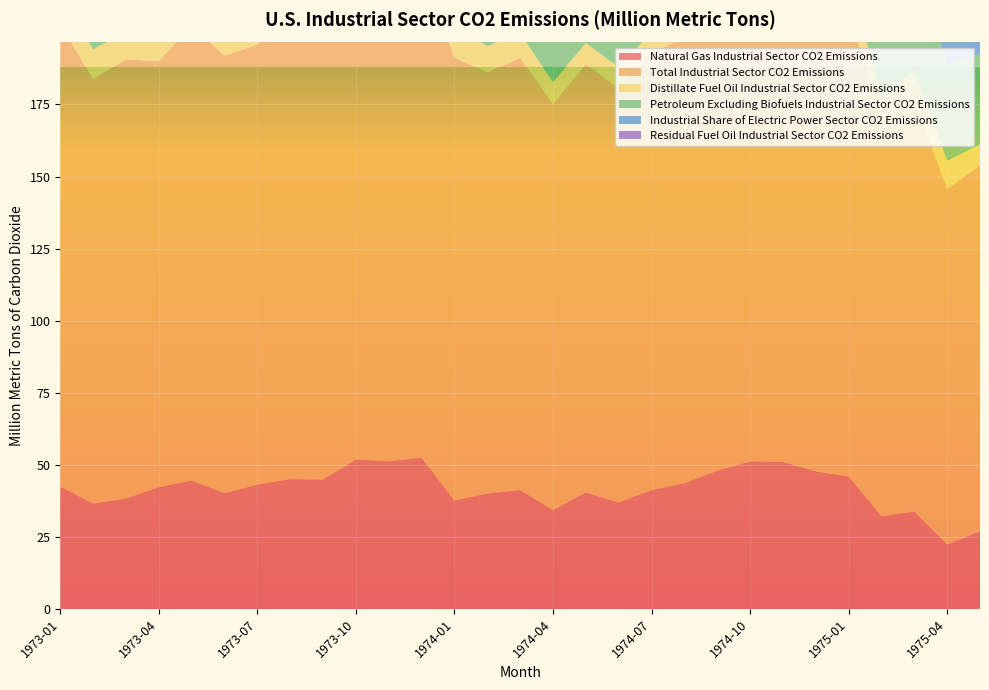

Reading left to right, what are all the values shown in this chart?

Natural Gas Industrial Sector CO2 Emissions: 1973-01=42.4	1973-02=36.5	1973-03=38.3	1973-04=42.2	1973-05=44.6	1973-06=40.2	1973-07=43.1	1973-08=45.0	1973-09=44.9	1973-10=51.8	1973-11=51.2	1973-12=52.5	1974-01=37.6	1974-02=40.0	1974-03=41.2	1974-04=34.3	1974-05=40.4	1974-06=36.9	1974-07=41.2	1974-08=43.6	1974-09=47.9	1974-10=51.2	1974-11=51.0	1974-12=47.7	1975-01=45.9	1975-02=32.1	1975-03=33.7	1975-04=22.4	1975-05=26.9
Total Industrial Sector CO2 Emissions: 1973-01=160.7	1973-02=147.2	1973-03=152.4	1973-04=147.8	1973-05=157.9	1973-06=151.7	1973-07=152.7	1973-08=159.8	1973-09=152.5	1973-10=166.6	1973-11=170.9	1973-12=170.5	1974-01=153.7	1974-02=146.0	1974-03=150.0	1974-04=140.8	1974-05=148.5	1974-06=143.7	1974-07=151.7	1974-08=154.7	1974-09=151.5	1974-10=164.7	1974-11=160.5	1974-12=155.0	1975-01=162.6	1975-02=135.4	1975-03=143.0	1975-04=123.3	1975-05=127.0
Distillate Fuel Oil Industrial Sector CO2 Emissions: 1973-01=9.6	1973-02=10.4	1973-03=9.5	1973-04=6.8	1973-05=9.0	1973-06=7.5	1973-07=7.9	1973-08=8.4	1973-09=9.0	1973-10=8.8	1973-11=10.7	1973-12=9.9	1974-01=10.4	1974-02=9.2	1974-03=8.4	1974-04=7.8	1974-05=7.4	1974-06=7.3	1974-07=7.1	1974-08=7.5	1974-09=6.1	1974-10=8.3	1974-11=8.8	1974-12=10.1	1975-01=12.2	1975-02=9.8	1975-03=10.5	1975-04=9.8	1975-05=7.2
Petroleum Excluding Biofuels Industrial Sector CO2 Emissions: 1973-01=42.3	1973-02=41.0	1973-03=42.4	1973-04=34.8	1973-05=39.6	1973-06=36.8	1973-07=35.0	1973-08=39.1	1973-09=37.7	1973-10=38.3	1973-11=43.8	1973-12=39.9	1974-01=41.9	1974-02=37.0	1974-03=36.8	1974-04=36.0	1974-05=33.8	1974-06=35.5	1974-07=35.9	1974-08=37.0	1974-09=34.3	1974-10=37.7	1974-11=38.5	1974-12=38.5	1975-01=43.8	1975-02=34.7	1975-03=38.1	1975-04=33.5	1975-05=31.6
Industrial Share of Electric Power Sector CO2 Emissions: 1973-01=42.6	1973-02=38.8	1973-03=40.4	1973-04=39.7	1973-05=42.4	1973-06=44.8	1973-07=45.3	1973-08=46.8	1973-09=41.9	1973-10=45.3	1973-11=43.8	1973-12=43.0	1974-01=40.7	1974-02=37.7	1974-03=40.2	1974-04=39.0	1974-05=43.6	1974-06=42.2	1974-07=45.6	1974-08=44.3	1974-09=39.8	1974-10=44.3	1974-11=43.2	1974-12=41.5	1975-01=41.8	1975-02=37.5	1975-03=38.7	1975-04=37.2	1975-05=39.8
Residual Fuel Oil Industrial Sector CO2 Emissions: 1973-01=12.2	1973-02=13.1	1973-03=15.2	1973-04=11.3	1973-05=12.2	1973-06=10.6	1973-07=8.0	1973-08=10.4	1973-09=10.1	1973-10=9.4	1973-11=14.2	1973-12=12.7	1974-01=13.1	1974-02=12.1	1974-03=11.6	1974-04=11.3	1974-05=9.6	1974-06=10.2	1974-07=9.5	1974-08=10.0	1974-09=9.4	1974-10=10.8	1974-11=11.9	1974-12=10.3	1975-01=13.4	1975-02=9.8	1975-03=12.0	1975-04=8.2	1975-05=8.4